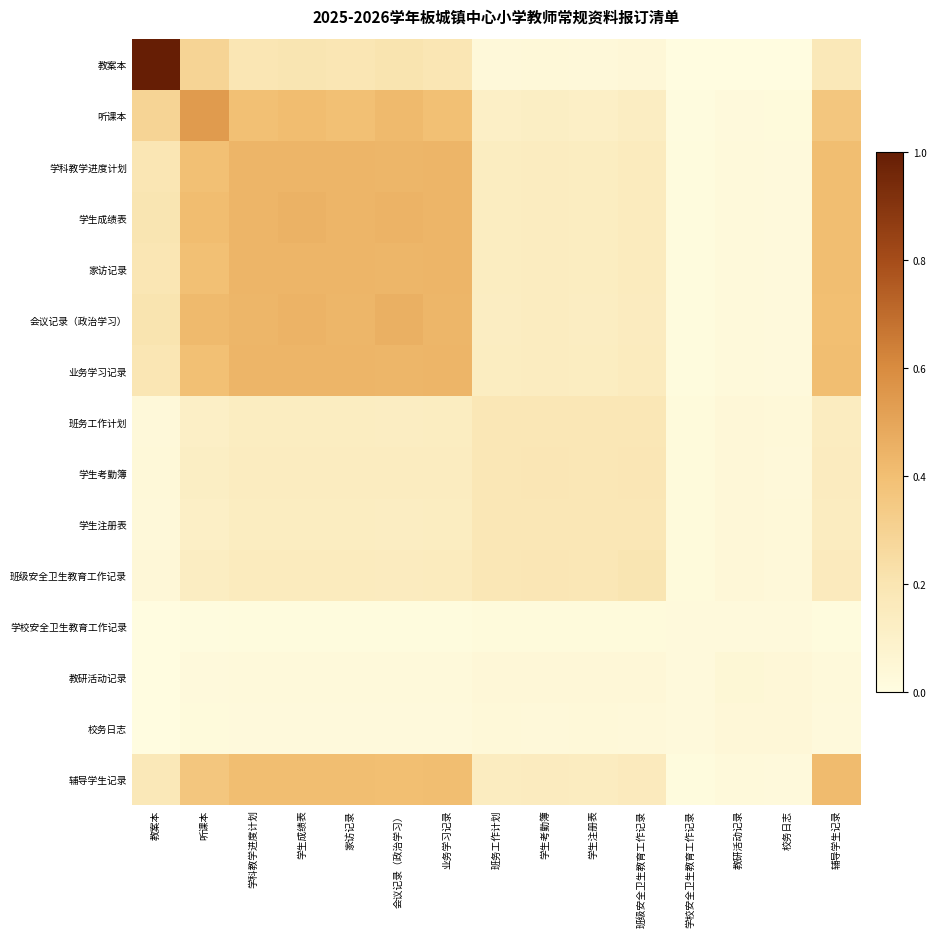

What is the spread (max minus min) of values at 班务工作计划?

0.2